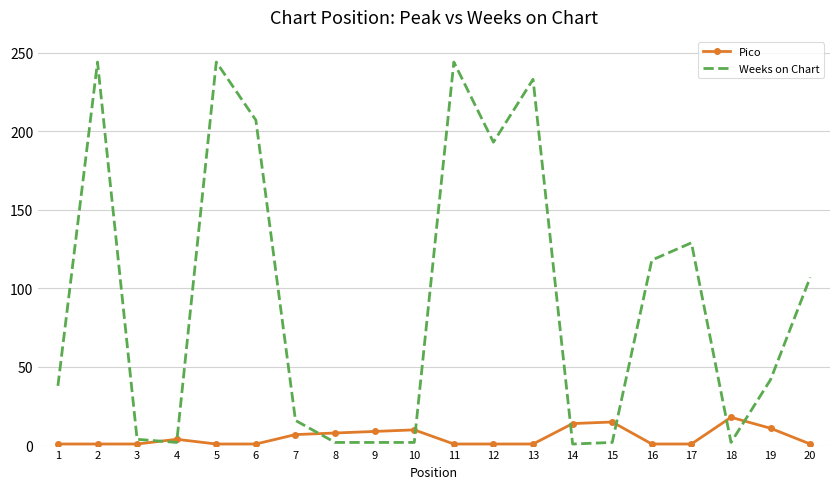

At which label does Pico reach its peak?

18